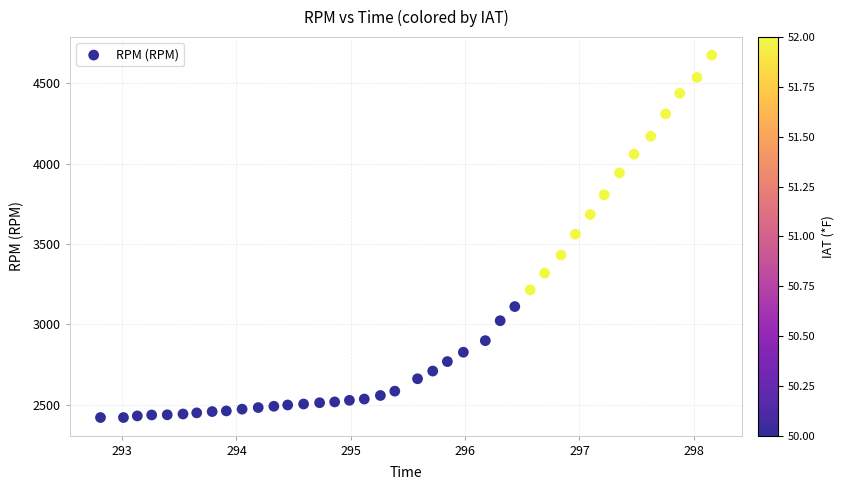

What is the range of Y values (max minus min)?

2253